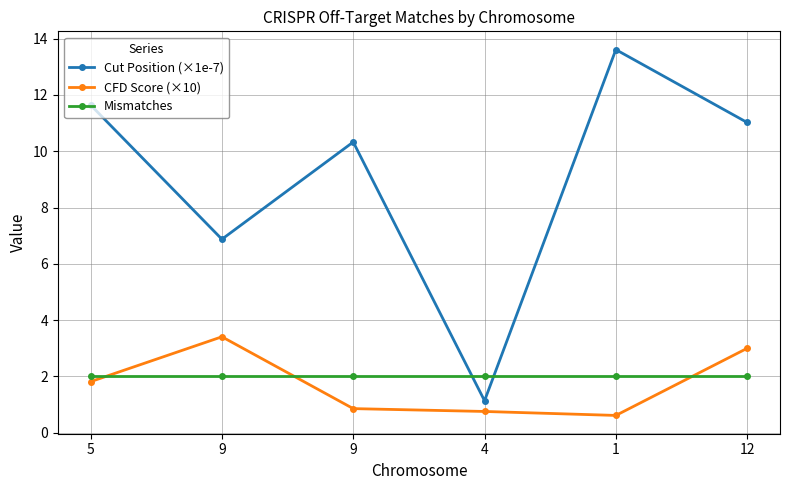

True or false: CFD Score (×10) has more than 2 interior local peaks.

False